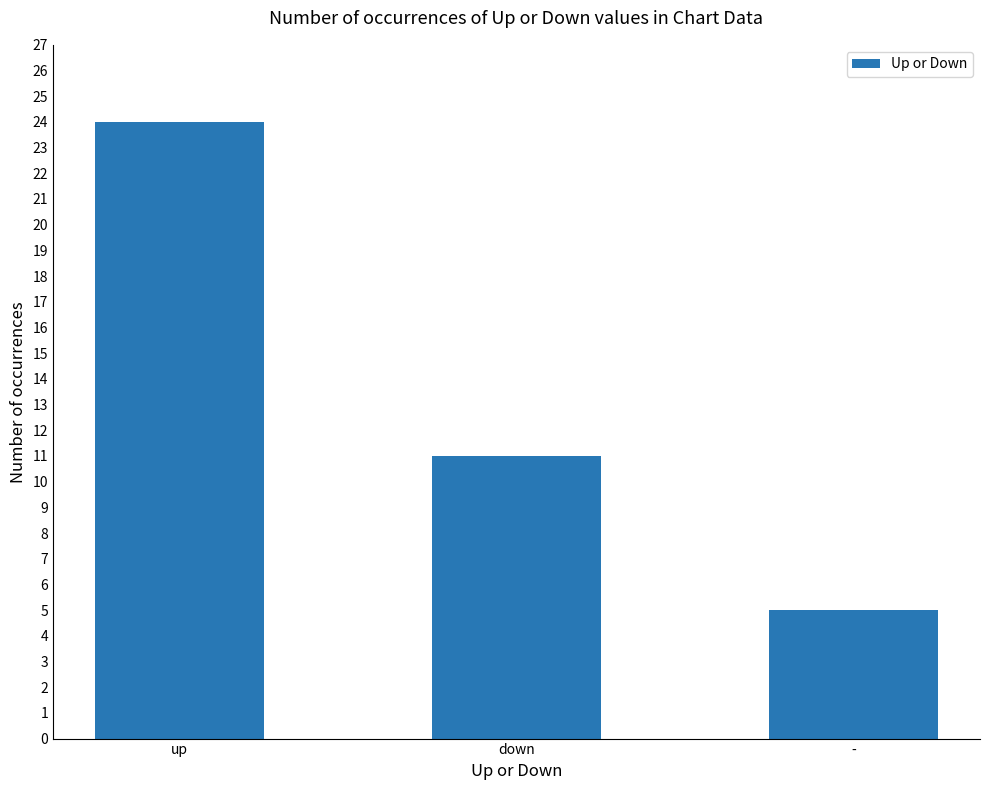

How many values are between 5 and 24?

3